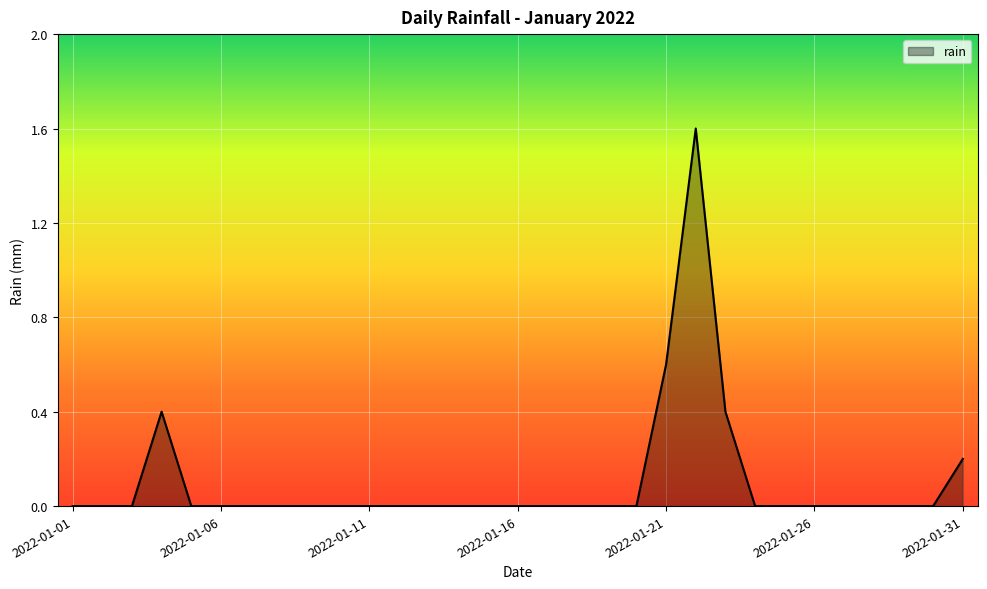

What is the difference between the maximum and minimum values?

1.6